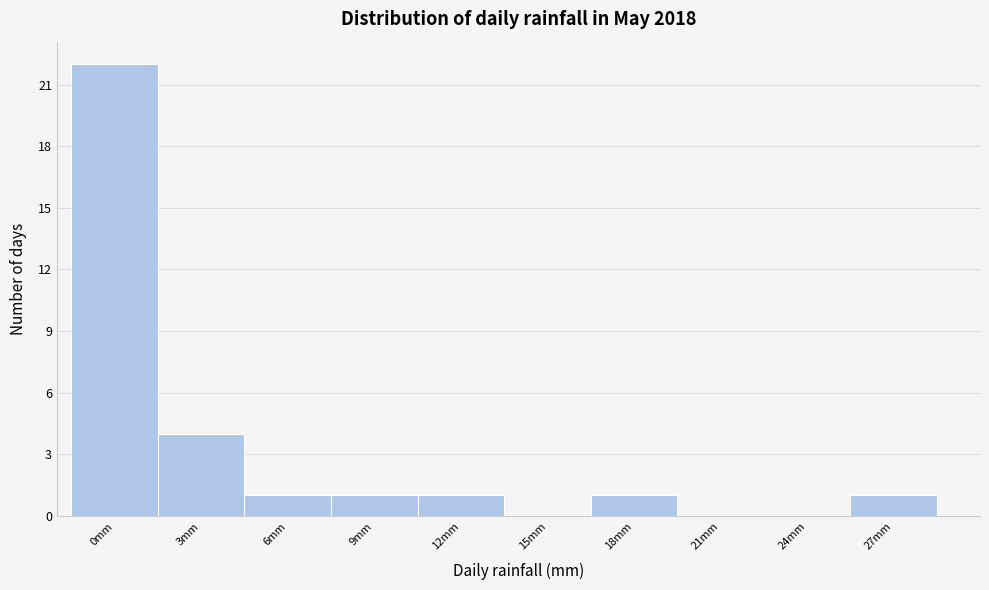

Reading left to right, list all the values displayed in this chart.

0mm=22	3mm=4	6mm=1	9mm=1	12mm=1	15mm=0	18mm=1	21mm=0	24mm=0	27mm=1